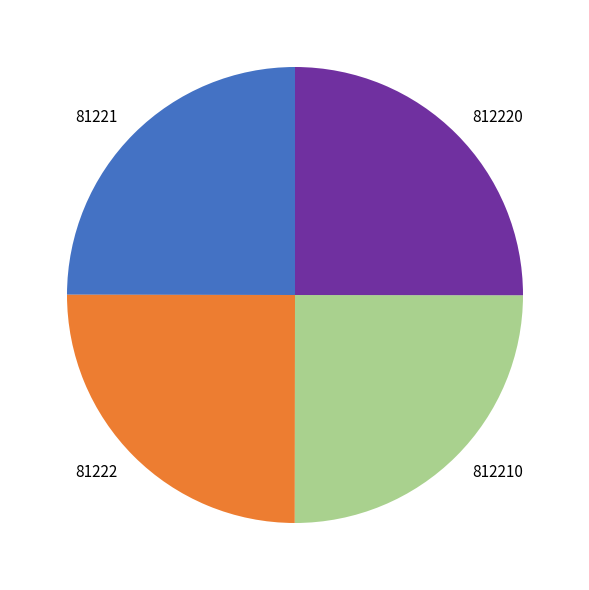

The 81222 slice represents 19% of the pie. True or false?

False